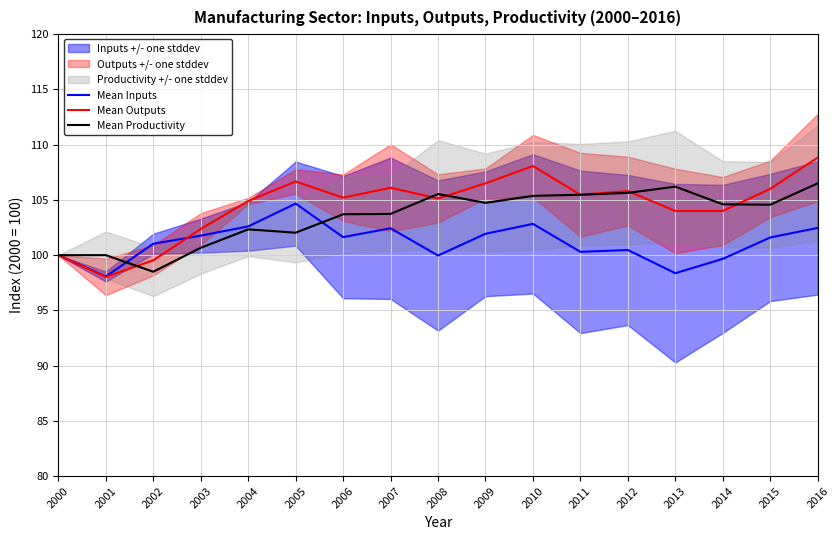

What is the difference between the highest and lowest values at 2014?

4.9